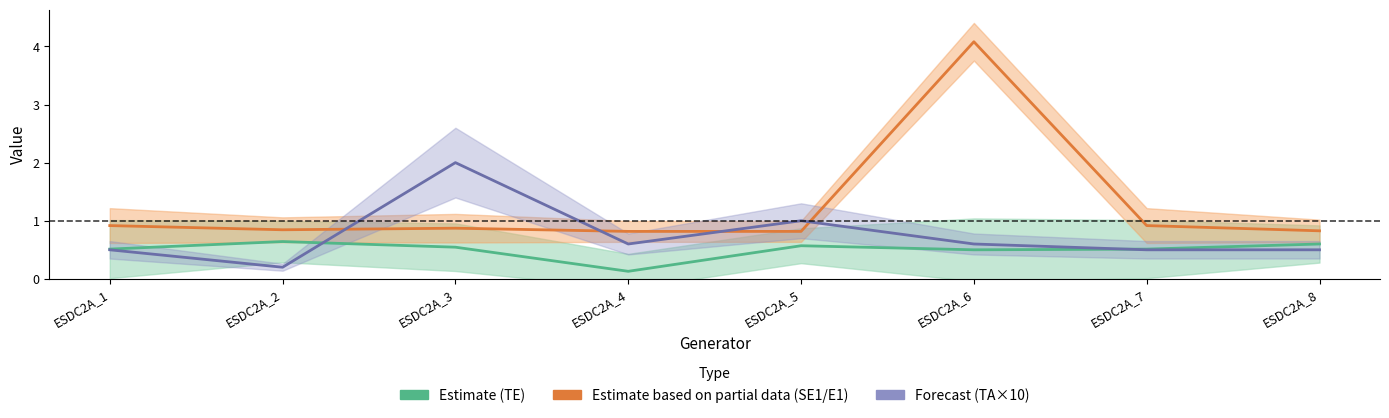

How many lines are shown in the chart?

3